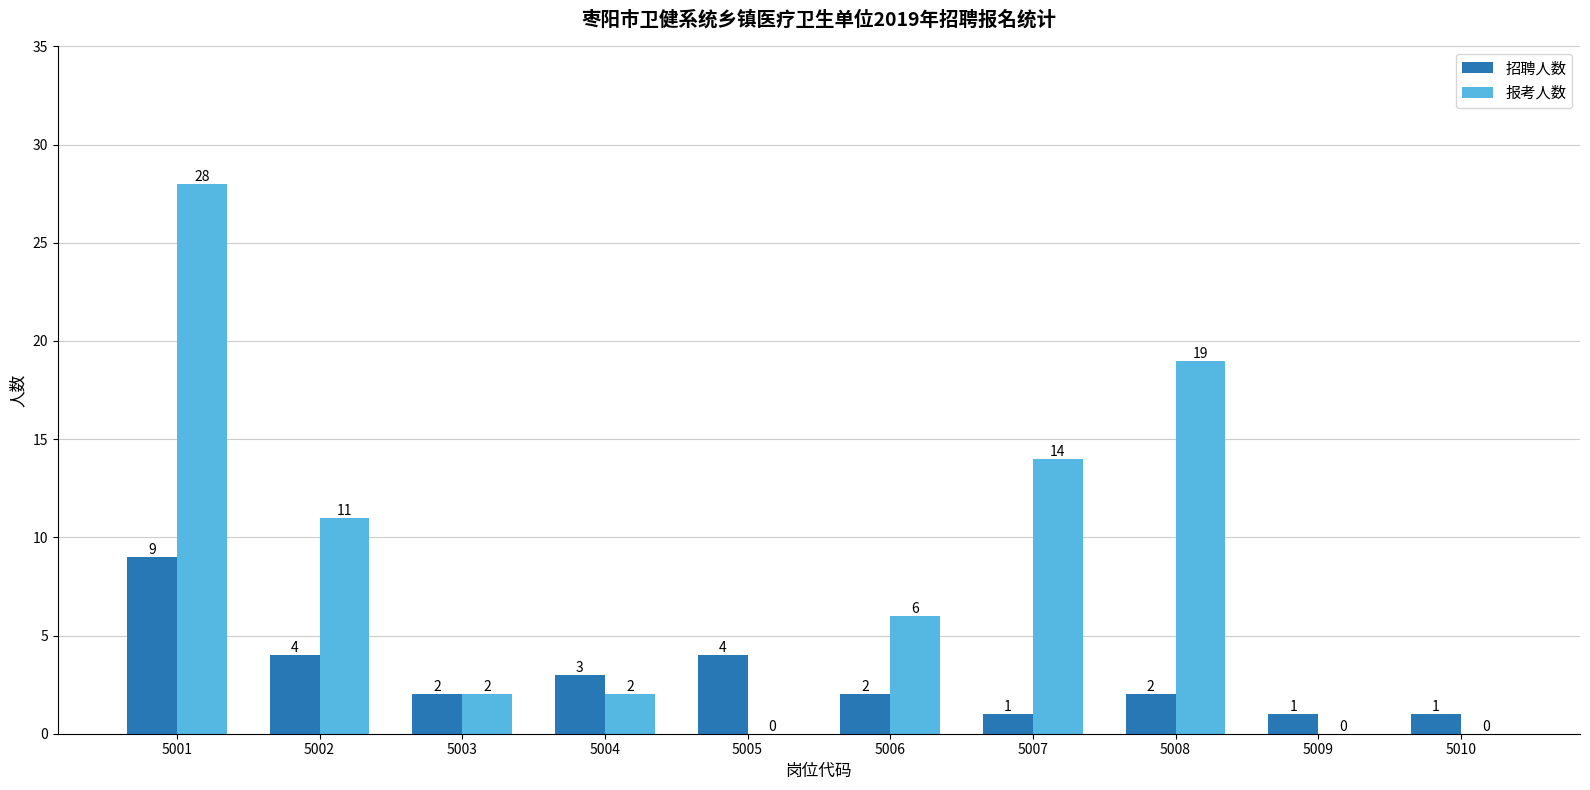

How many values in 报考人数 are above zero?

7